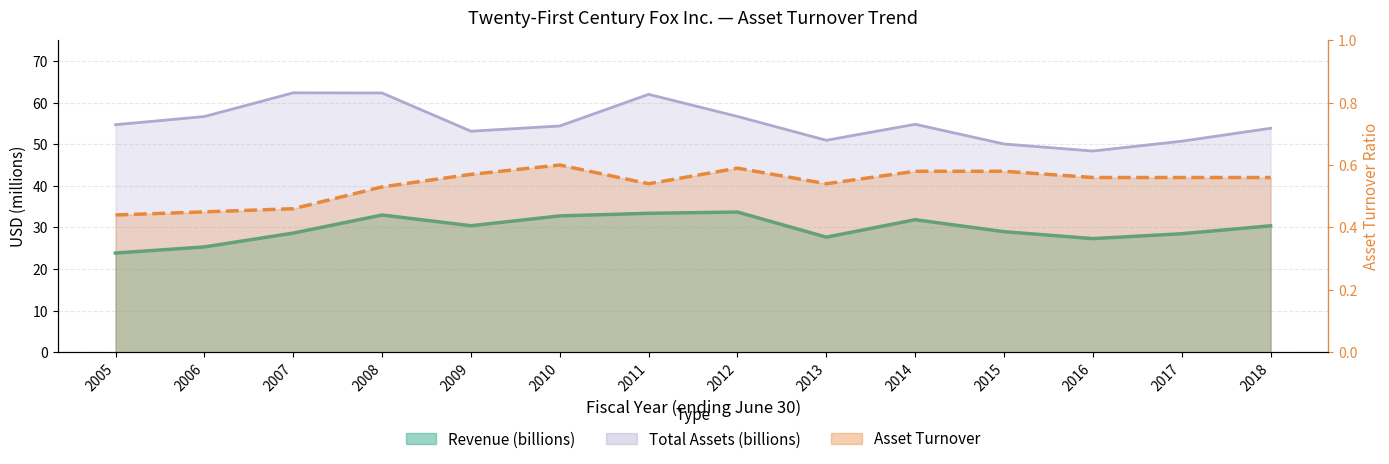

What is the sum of the Asset Turnover values at 2017 and 2018?

1.1